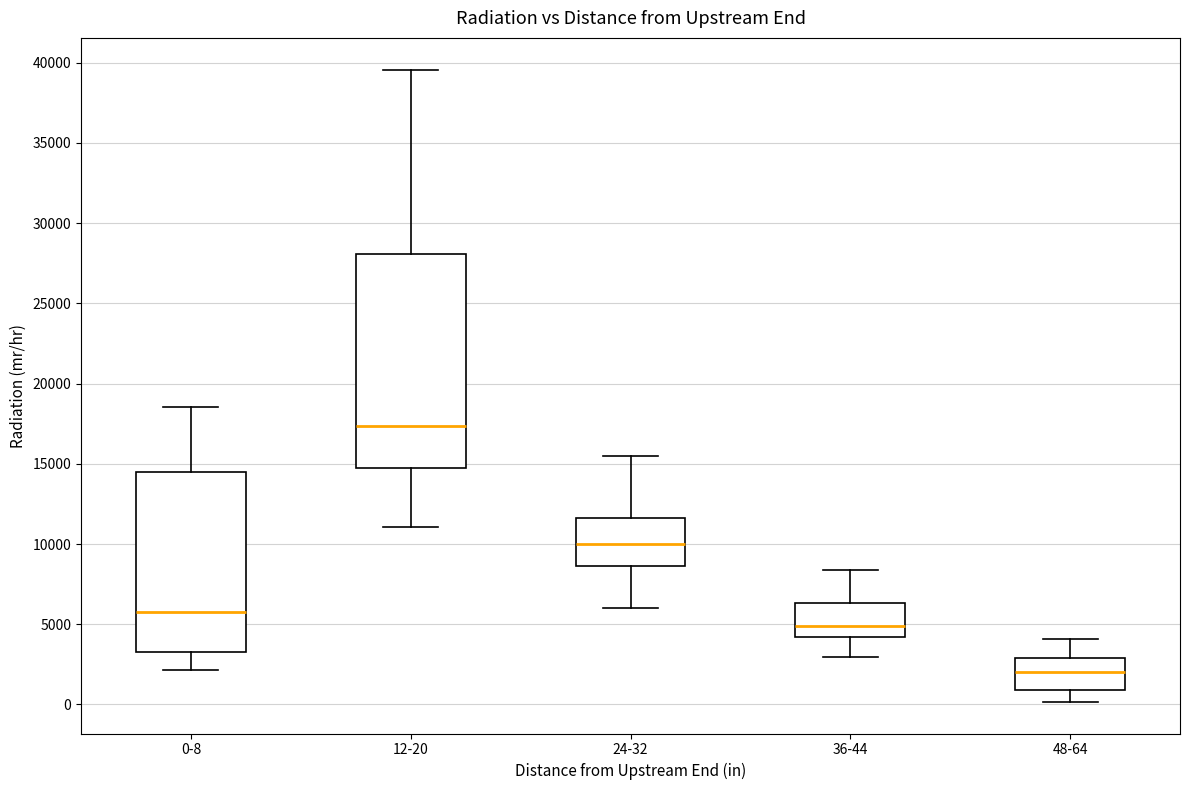

Comparing the boxes themselves (not the whiskers), which one is the tallest?

12-20